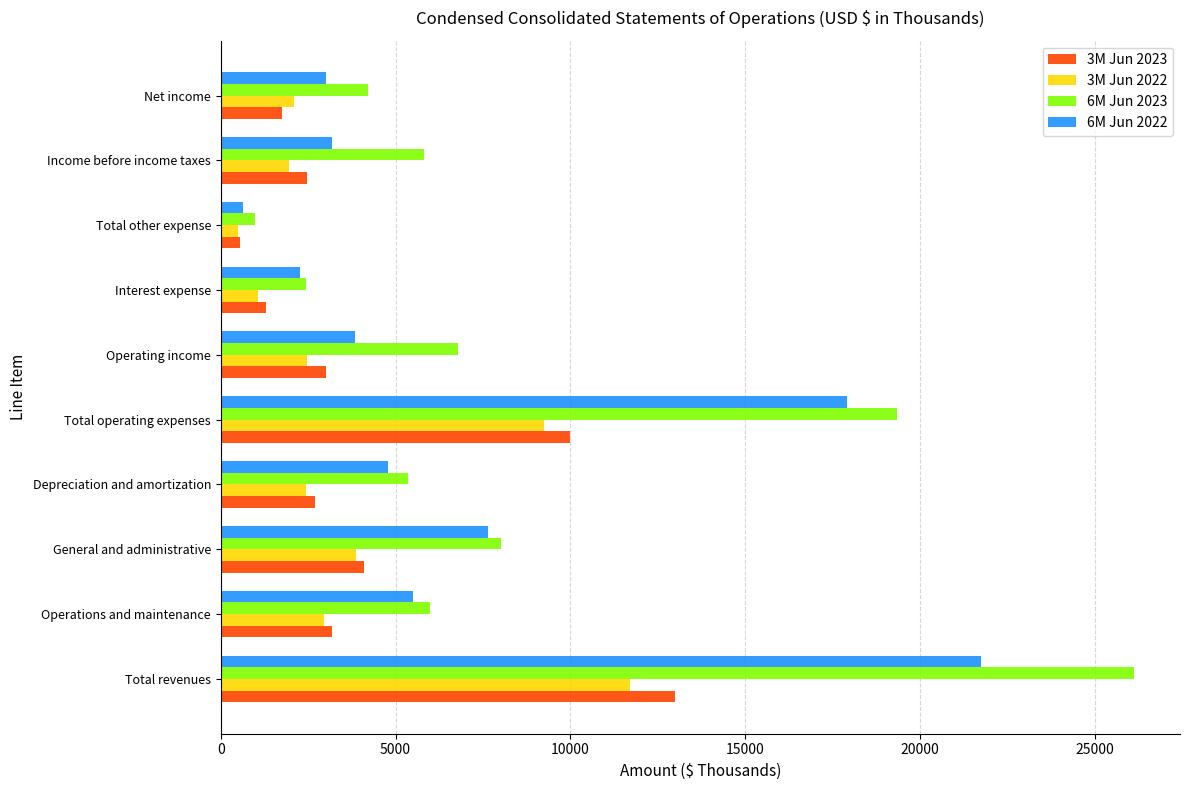

Which series changed the most between Total revenues and General and administrative?

6M Jun 2023